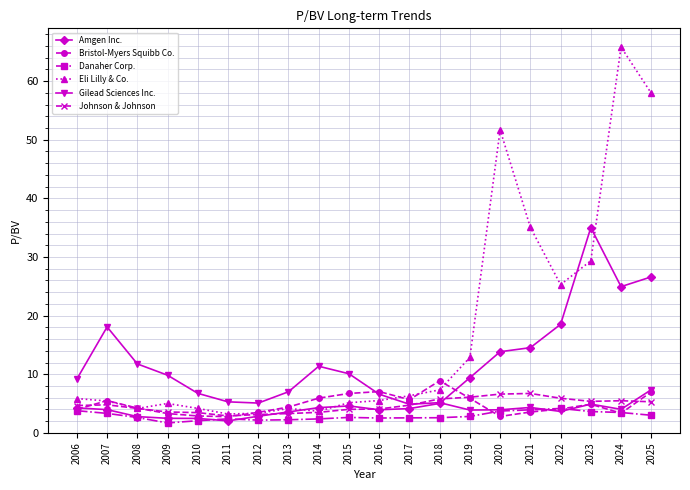

What is the value of the Johnson & Johnson point at the 14th from the left?

6.1